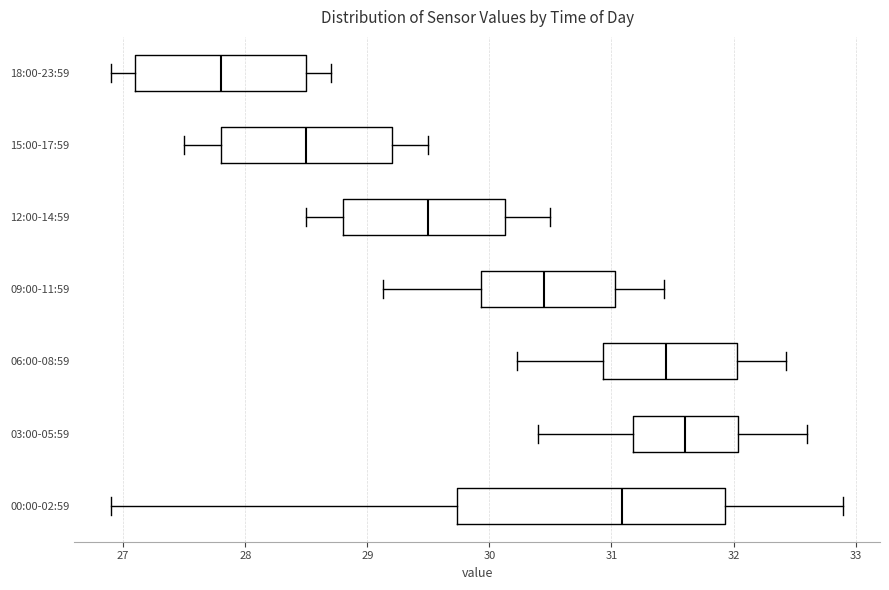

Reading bottom to top, transcribe this box plot: for each box, give where its median line is, the range the box spans, and where its two whiskers end, as read against the x-axis. The values are not printed on the chart, so give them approximately, as read against the axis.

00:00-02:59: median 31.1, box 29.7 to 31.9, whiskers 26.9 to 32.9
03:00-05:59: median 31.6, box 31.2 to 32.0, whiskers 30.4 to 32.6
06:00-08:59: median 31.5, box 30.9 to 32.0, whiskers 30.2 to 32.4
09:00-11:59: median 30.5, box 29.9 to 31.0, whiskers 29.1 to 31.4
12:00-14:59: median 29.5, box 28.8 to 30.1, whiskers 28.5 to 30.5
15:00-17:59: median 28.5, box 27.8 to 29.2, whiskers 27.5 to 29.5
18:00-23:59: median 27.8, box 27.1 to 28.5, whiskers 26.9 to 28.7